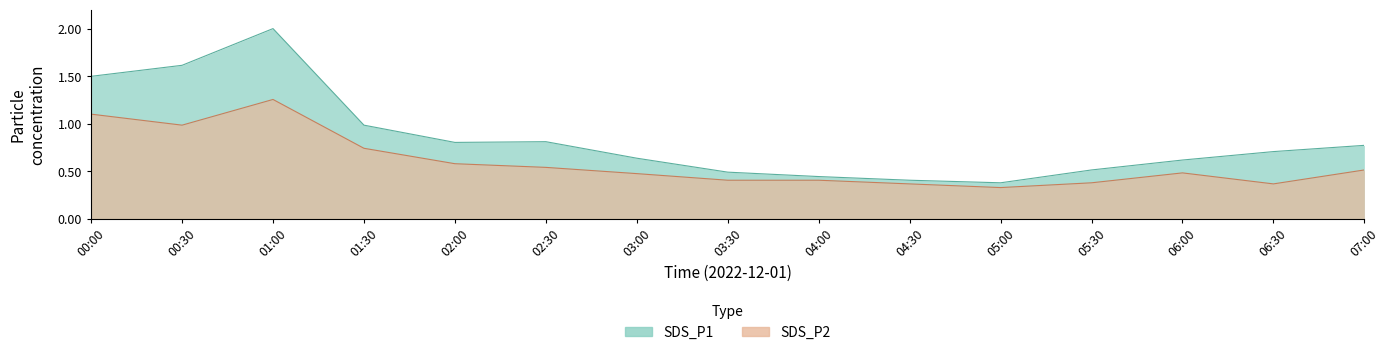

True or false: SDS_P2 and SDS_P1 cross at least once.

False